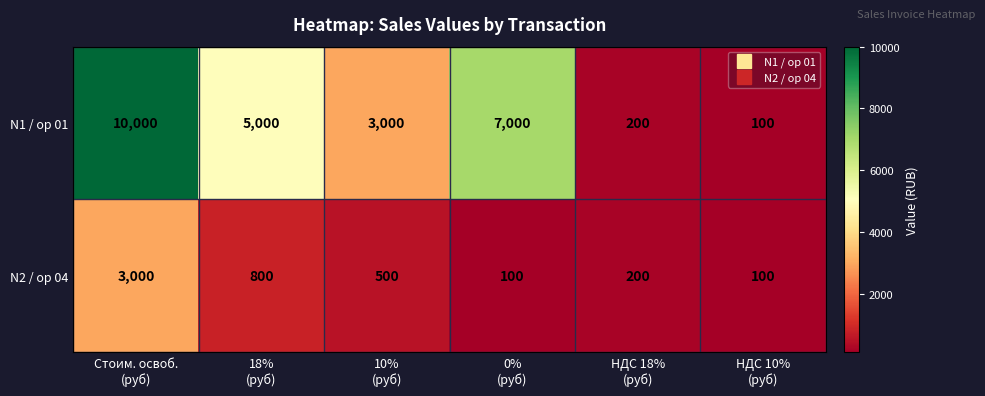

Which series has the largest range (max minus min)?

N1 / op 01